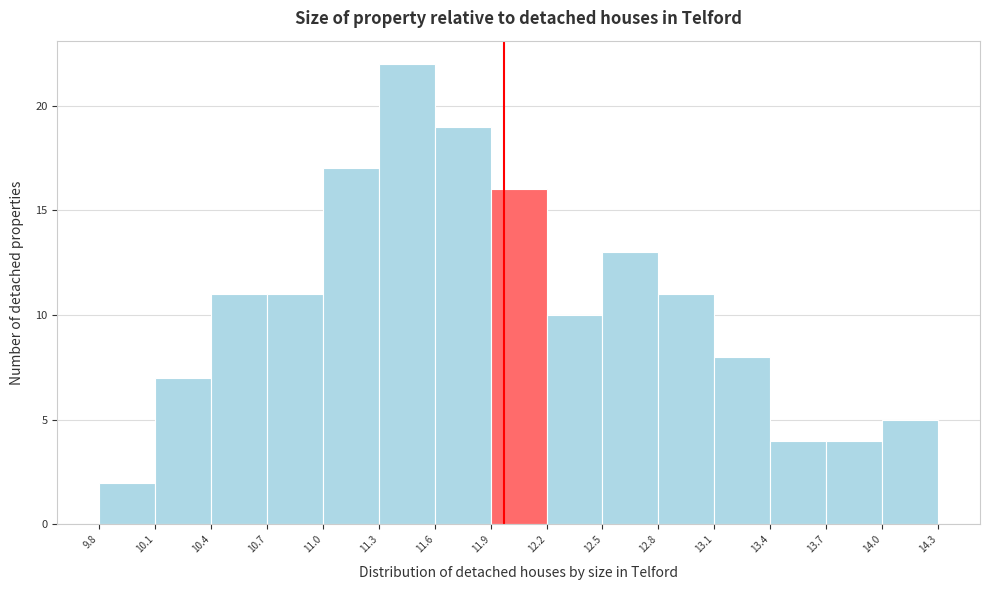

Reading left to right, list every bar in this chart as the range it spans on the x-axis followed by its height. The values are not printed on the chart, so give them approximately, as read against the axis.

9.8 to 10.1: 2
10.1 to 10.4: 7
10.4 to 10.7: 11
10.7 to 11.0: 11
11.0 to 11.3: 17
11.3 to 11.6: 22
11.6 to 11.9: 19
11.9 to 12.2: 16
12.2 to 12.5: 10
12.5 to 12.8: 13
12.8 to 13.1: 11
13.1 to 13.4: 8
13.4 to 13.7: 4
13.7 to 14.0: 4
14.0 to 14.3: 5